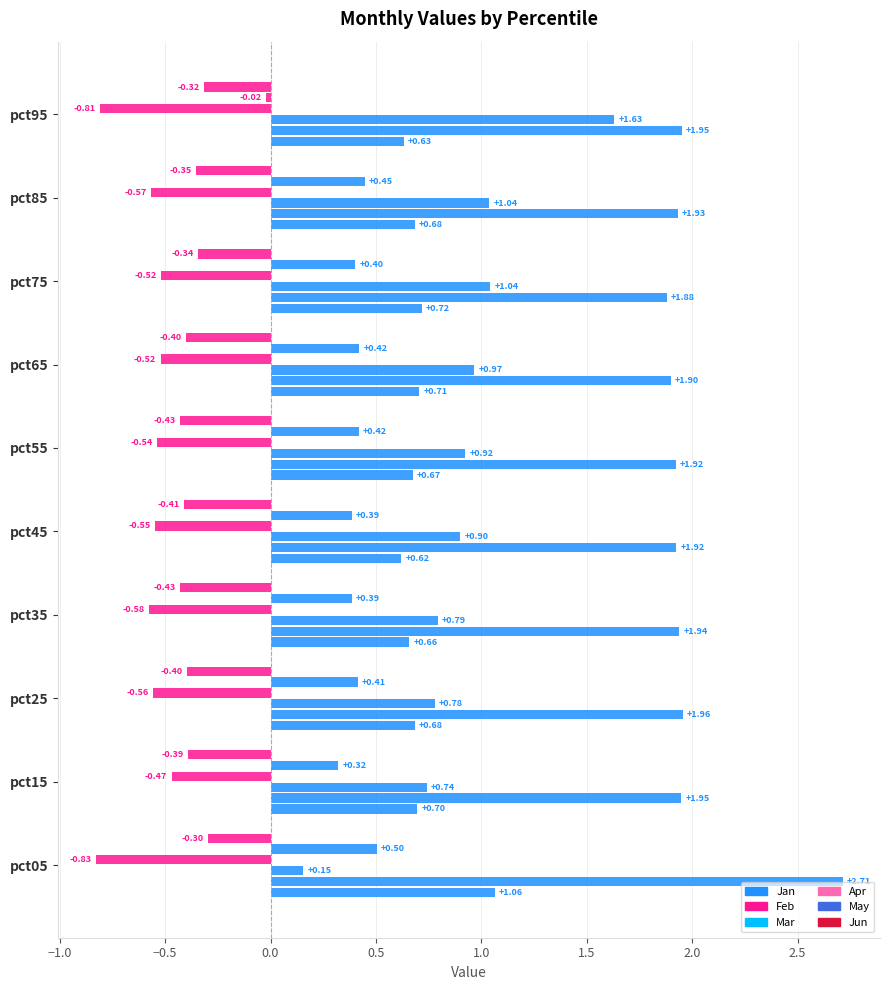

What is the sum of all Jan values?

7.1